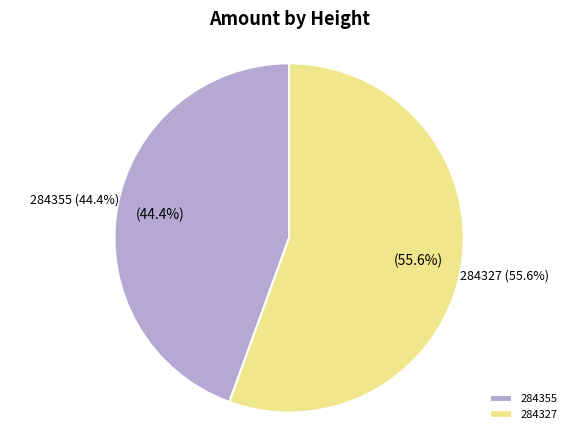

What is the majority slice?

284327